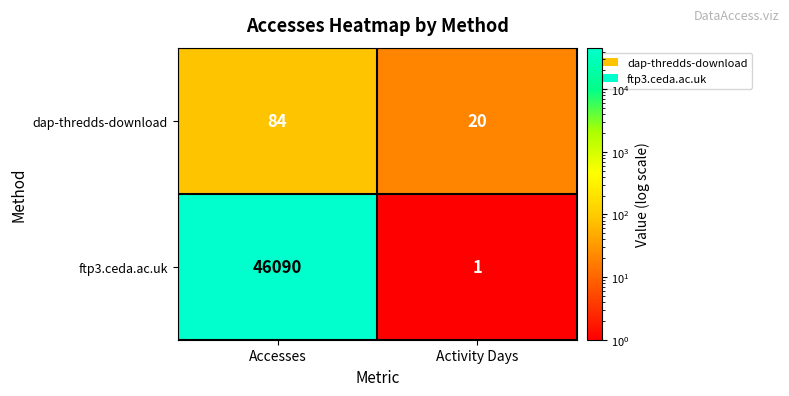

Which series has the widest spread of values?

ftp3.ceda.ac.uk